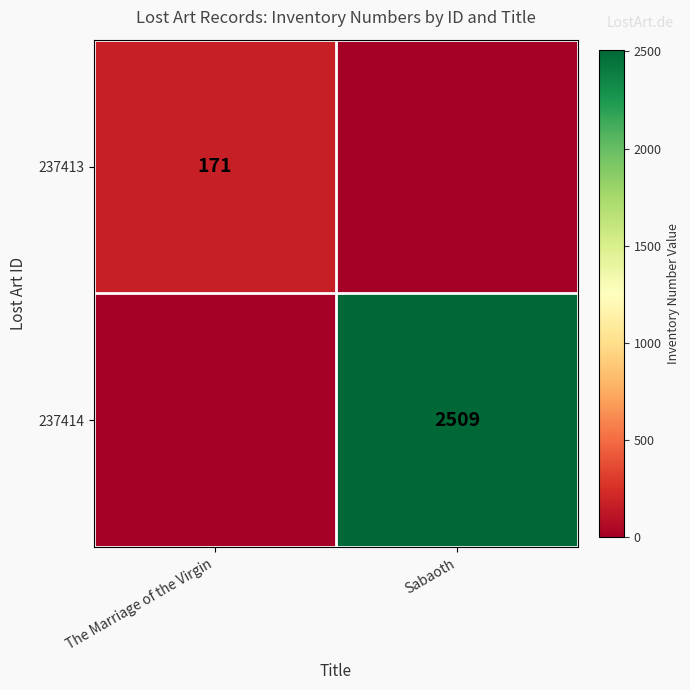

Is the value of 237413 at The Marriage of the Virgin greater than the value of 237414 at Sabaoth?

No